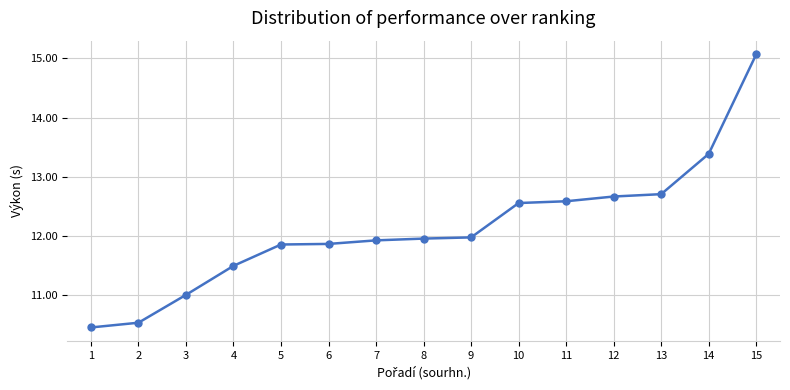

What is the value of the 6th point from the left?

11.9